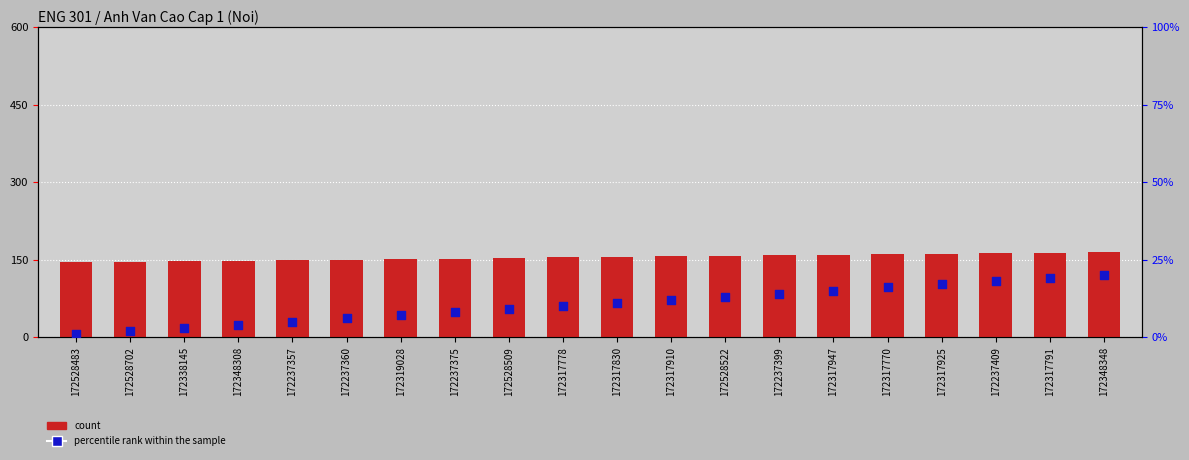

At which category is the sum across all series the highest?

172348348